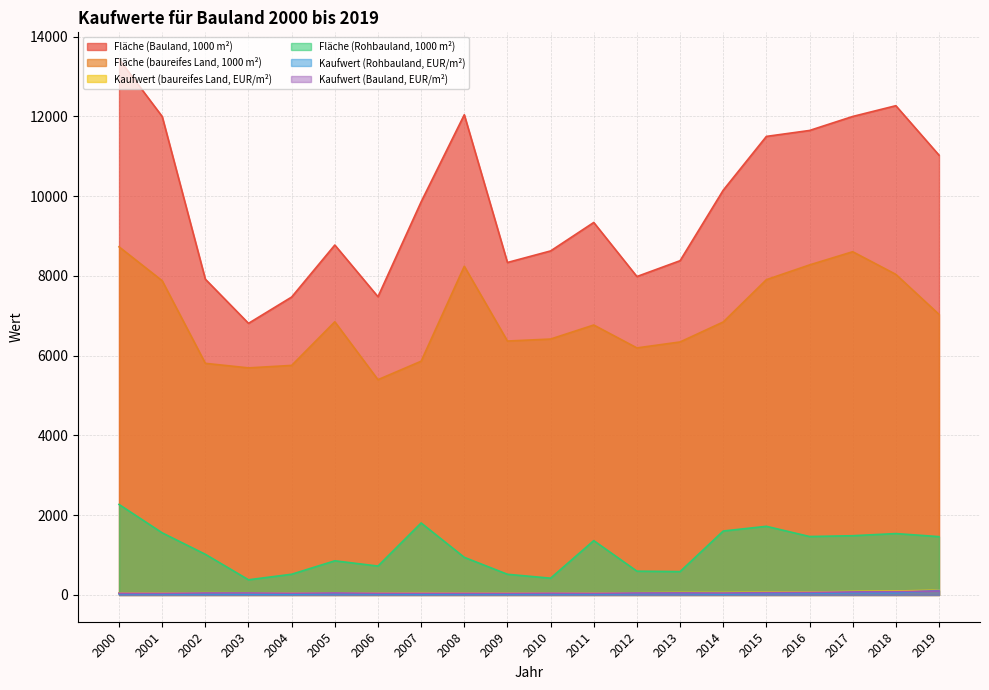

Does the chart have visible grid lines?

Yes